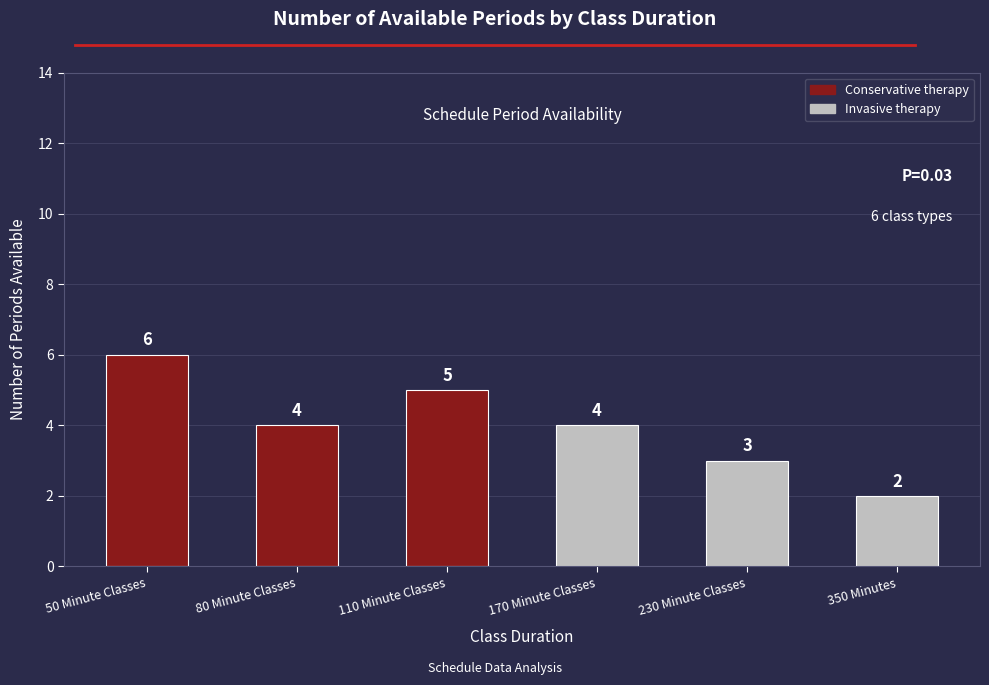

Reading left to right, what are all the values shown in this chart?

6	4	5	4	3	2